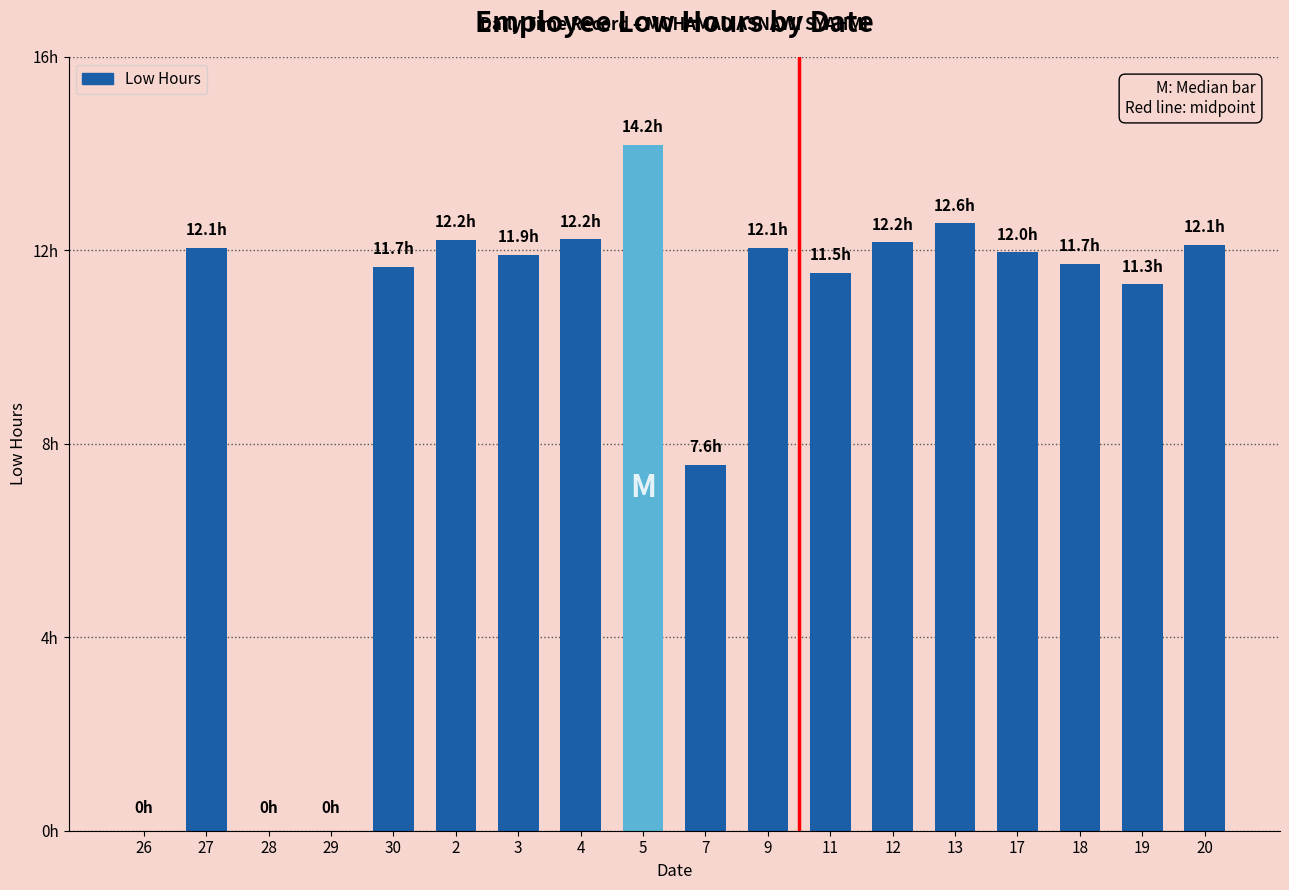

Reading left to right, extract all data points from this chart.

0.0	12.1	0.0	0.0	11.7	12.2	11.9	12.2	14.2	7.6	12.1	11.5	12.2	12.6	12.0	11.7	11.3	12.1